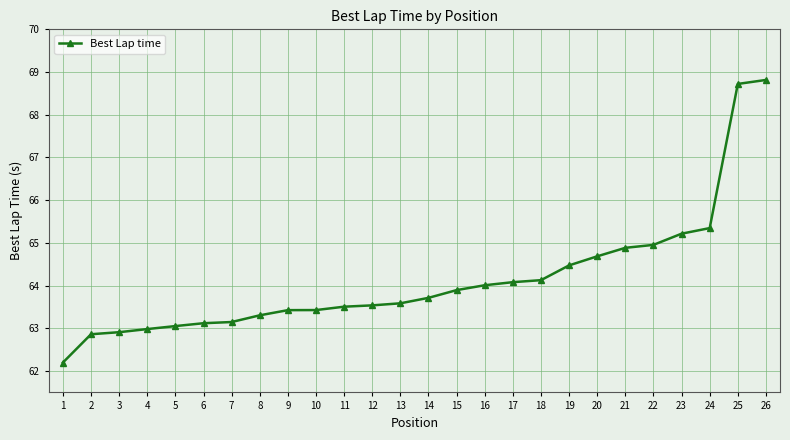

Which has a higher value, 7 or 26?

26